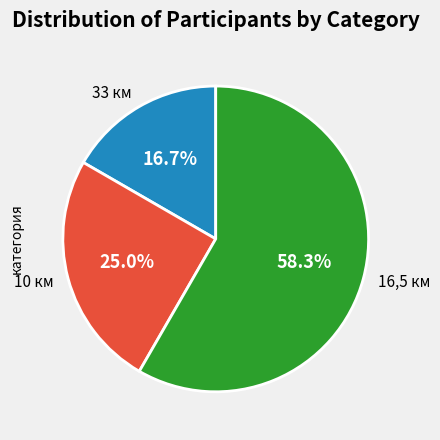

How many slices are in this pie chart?

3